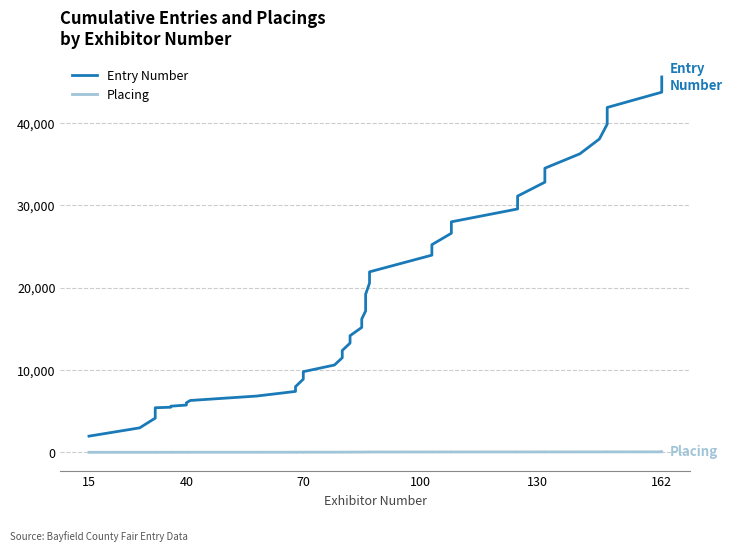

What is the difference between the maximum and minimum values in the Placing series?

57